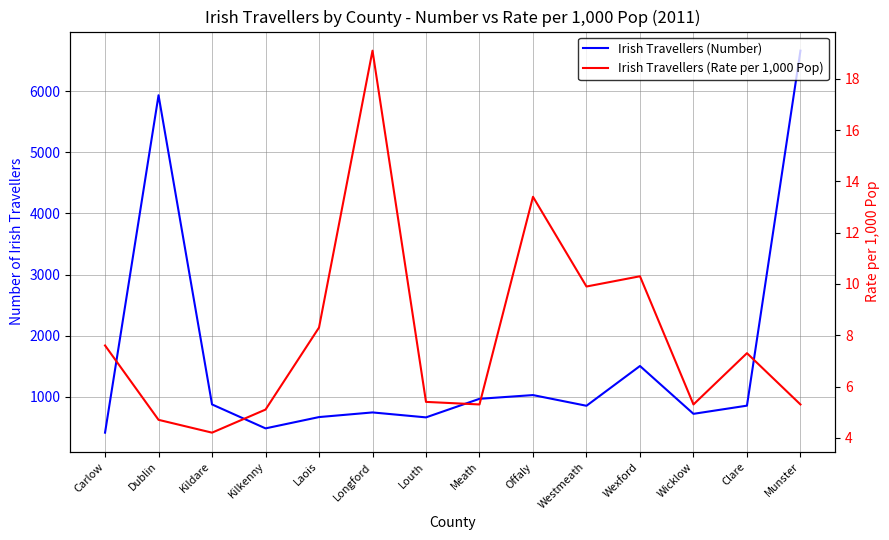

Reading left to right, what are all the values shown in this chart?

Irish Travellers (Number): 413.0	5935.0	875.0	483.0	668.0	744.0	663.0	967.0	1028.0	853.0	1504.0	721.0	855.0	6665.0
Irish Travellers (Rate per 1,000 Pop): 7.6	4.7	4.2	5.1	8.3	19.1	5.4	5.3	13.4	9.9	10.3	5.3	7.3	5.3